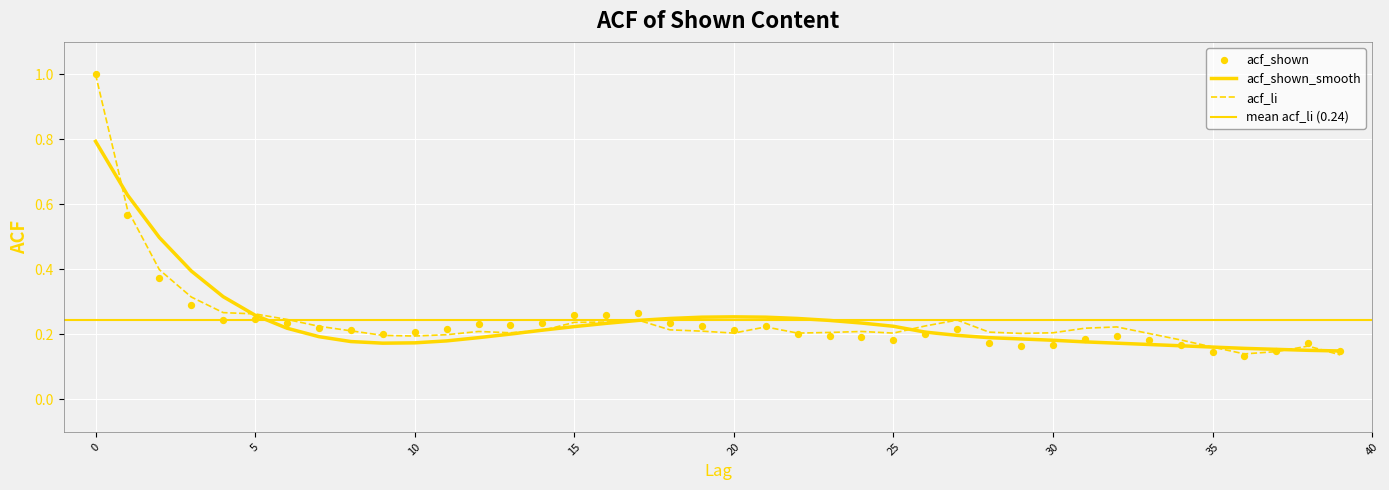

What are all the series names shown in the legend?

acf_li, acf_shown, acf_shown_smooth